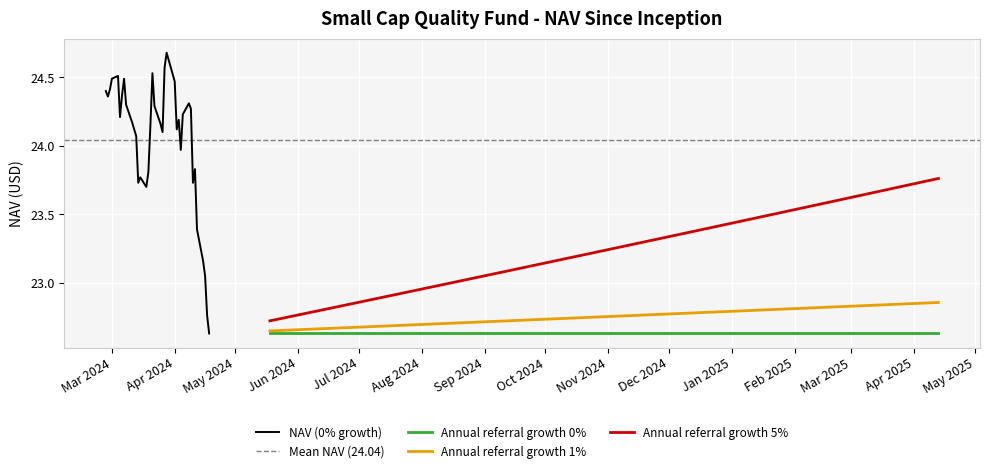

True or false: Annual referral growth 0% and Annual referral growth 5% intersect in this chart.

False